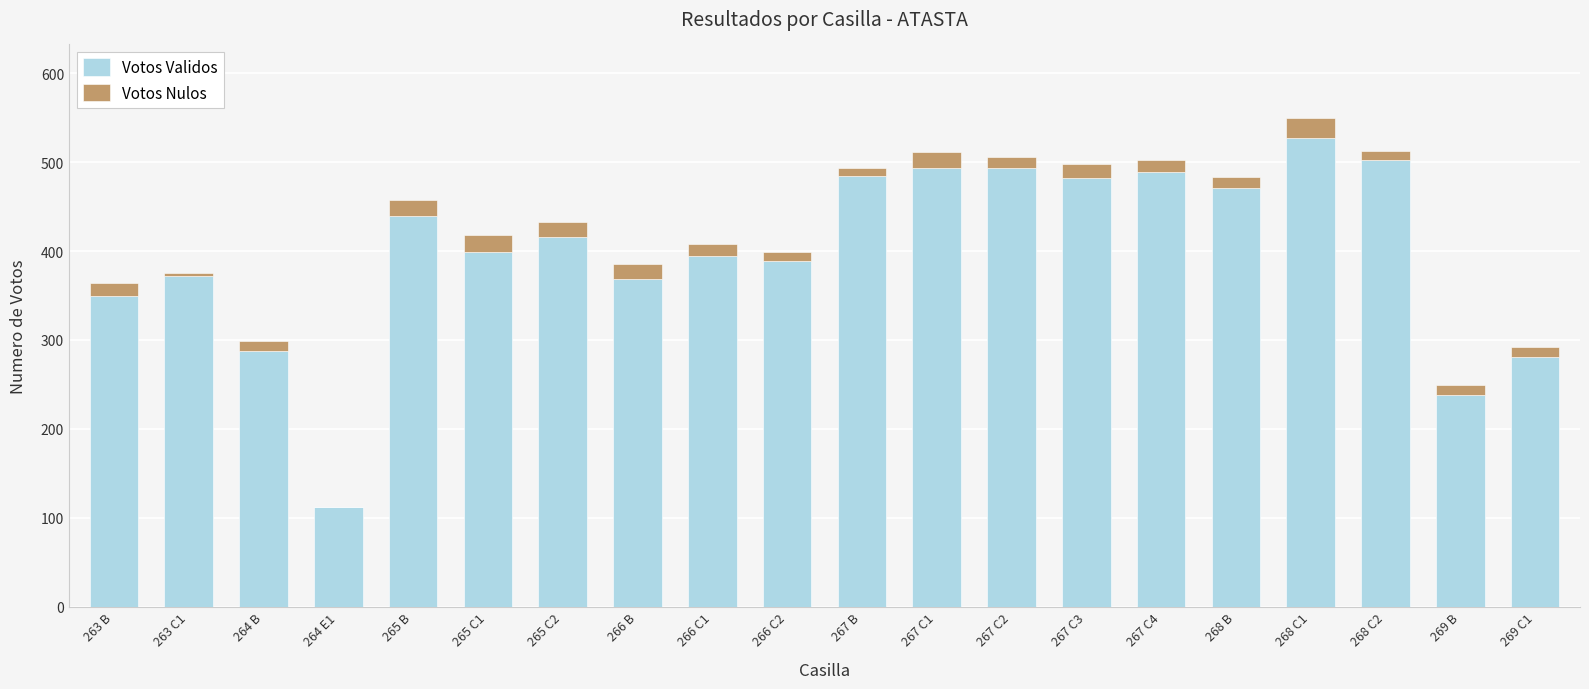

Does the chart contain stacked bars?

Yes